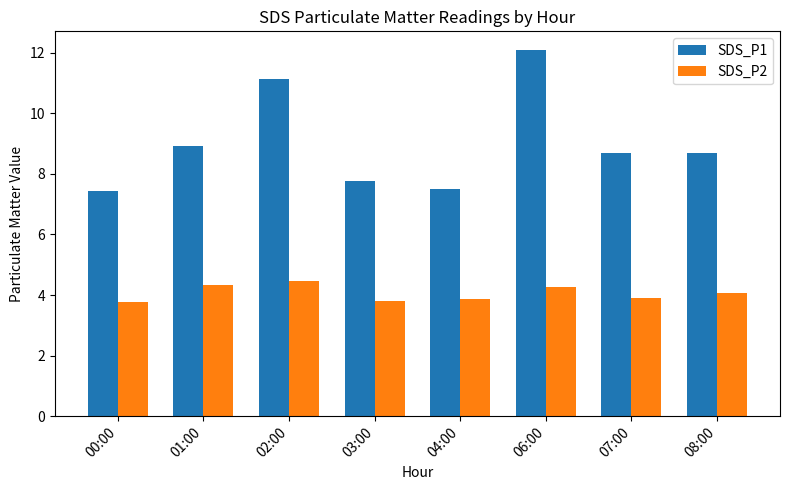

At how many categories does at least one series exceed 6?

8